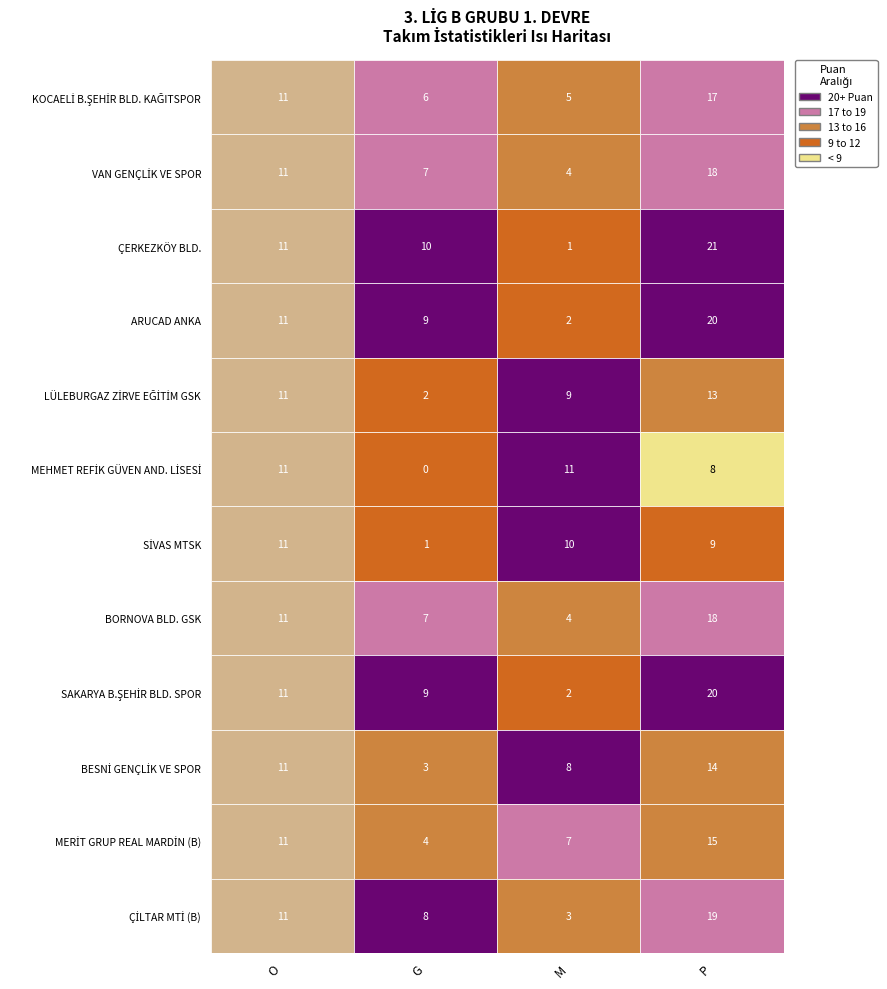

Reading right to left, extract all data points from this chart.

KOCAELİ B.ŞEHİR BLD. KAĞITSPOR: 3=17	2=5	1=6	0=11
VAN GENÇLİK VE SPOR: 3=18	2=4	1=7	0=11
ÇERKEZKÖY BLD.: 3=21	2=1	1=10	0=11
ARUCAD ANKA: 3=20	2=2	1=9	0=11
LÜLEBURGAZ ZİRVE EĞİTİM GSK: 3=13	2=9	1=2	0=11
MEHMET REFİK GÜVEN AND. LİSESİ: 3=8	2=11	1=0	0=11
SİVAS MTSK: 3=9	2=10	1=1	0=11
BORNOVA BLD. GSK: 3=18	2=4	1=7	0=11
SAKARYA B.ŞEHİR BLD. SPOR: 3=20	2=2	1=9	0=11
BESNİ GENÇLİK VE SPOR: 3=14	2=8	1=3	0=11
MERİT GRUP REAL MARDİN (B): 3=15	2=7	1=4	0=11
ÇİLTAR MTİ (B): 3=19	2=3	1=8	0=11